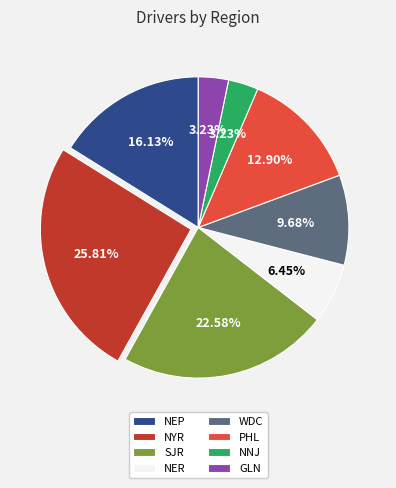

To the nearest percent, what portion does GLN represent?

3%